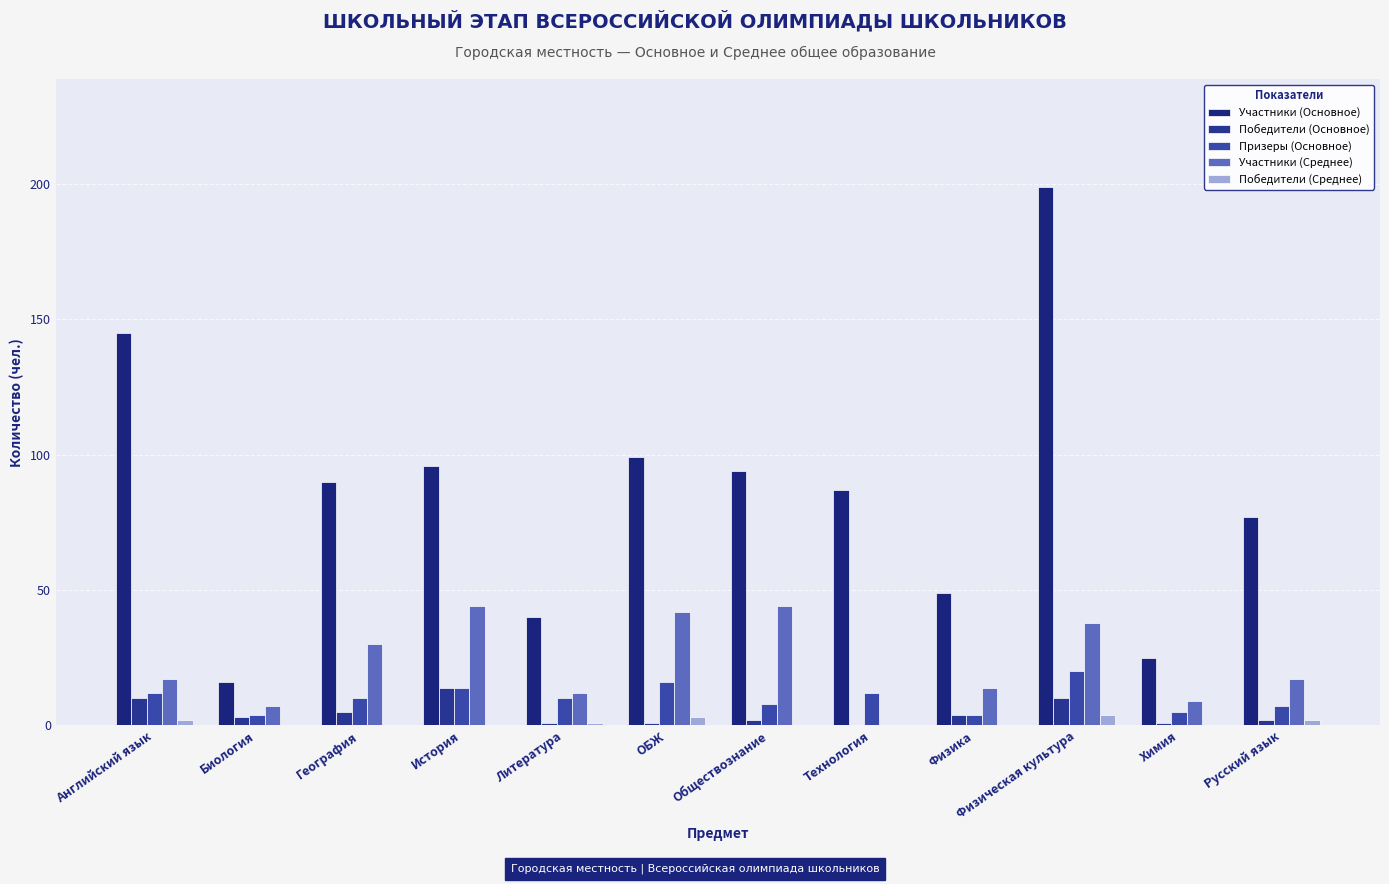

What is the difference between the Участники (Основное) values at Физика and Английский язык?

96